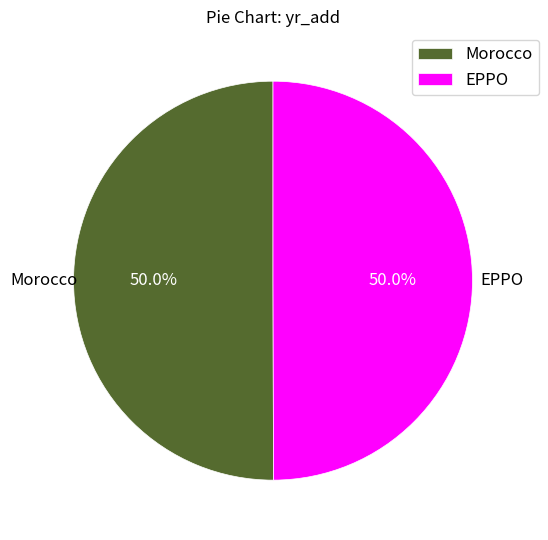

What percentage is NOT represented by EPPO?

50.0%